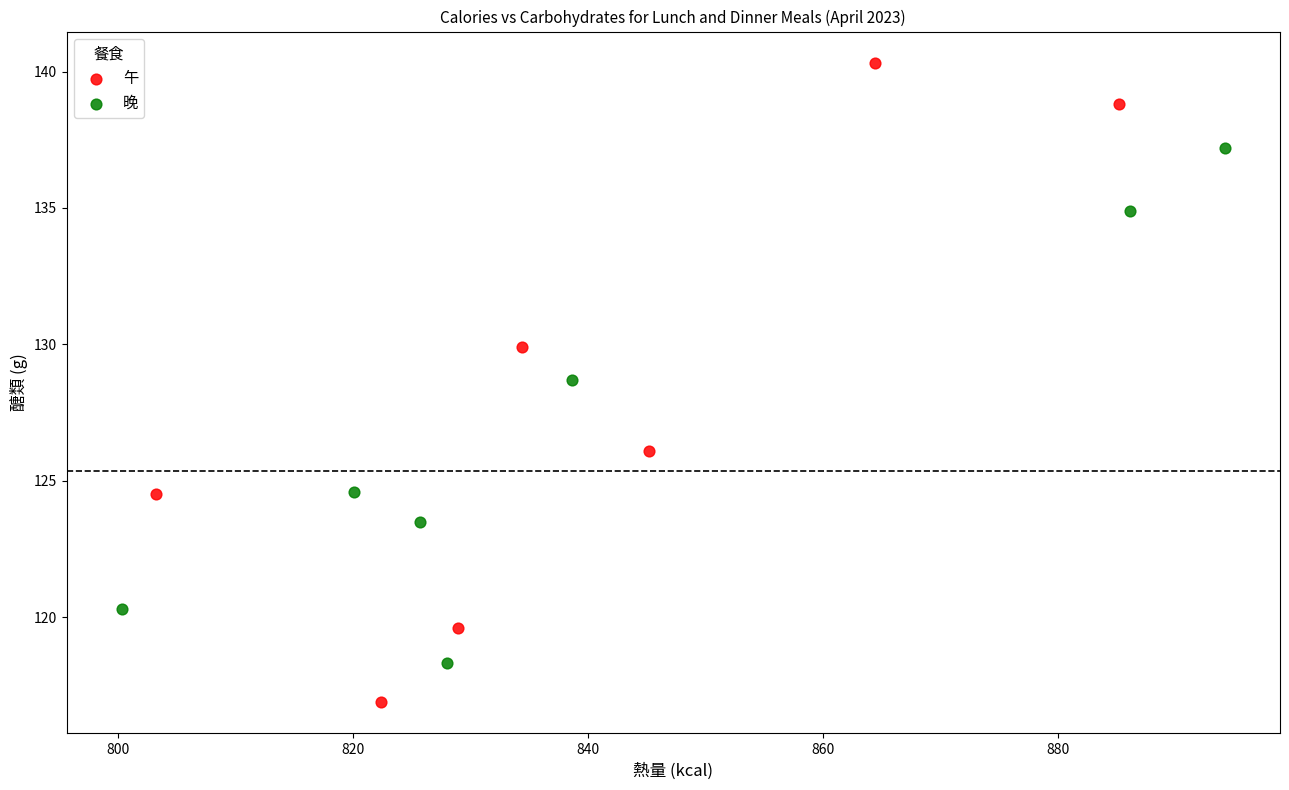

Which series reaches the maximum Y coordinate?

午